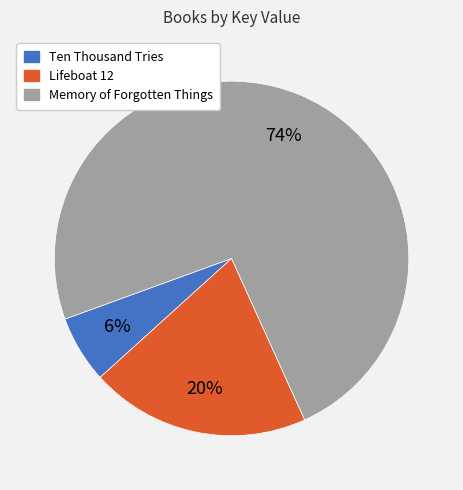

What is the largest slice in the pie chart?

Memory of Forgotten Things